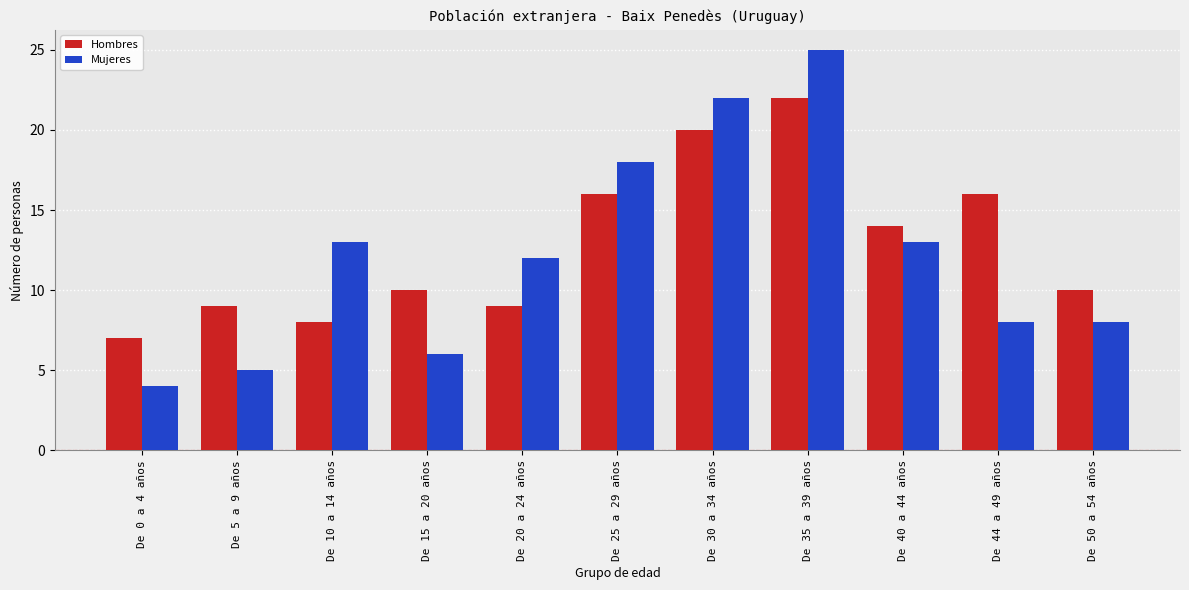

What is the smallest value displayed?

4